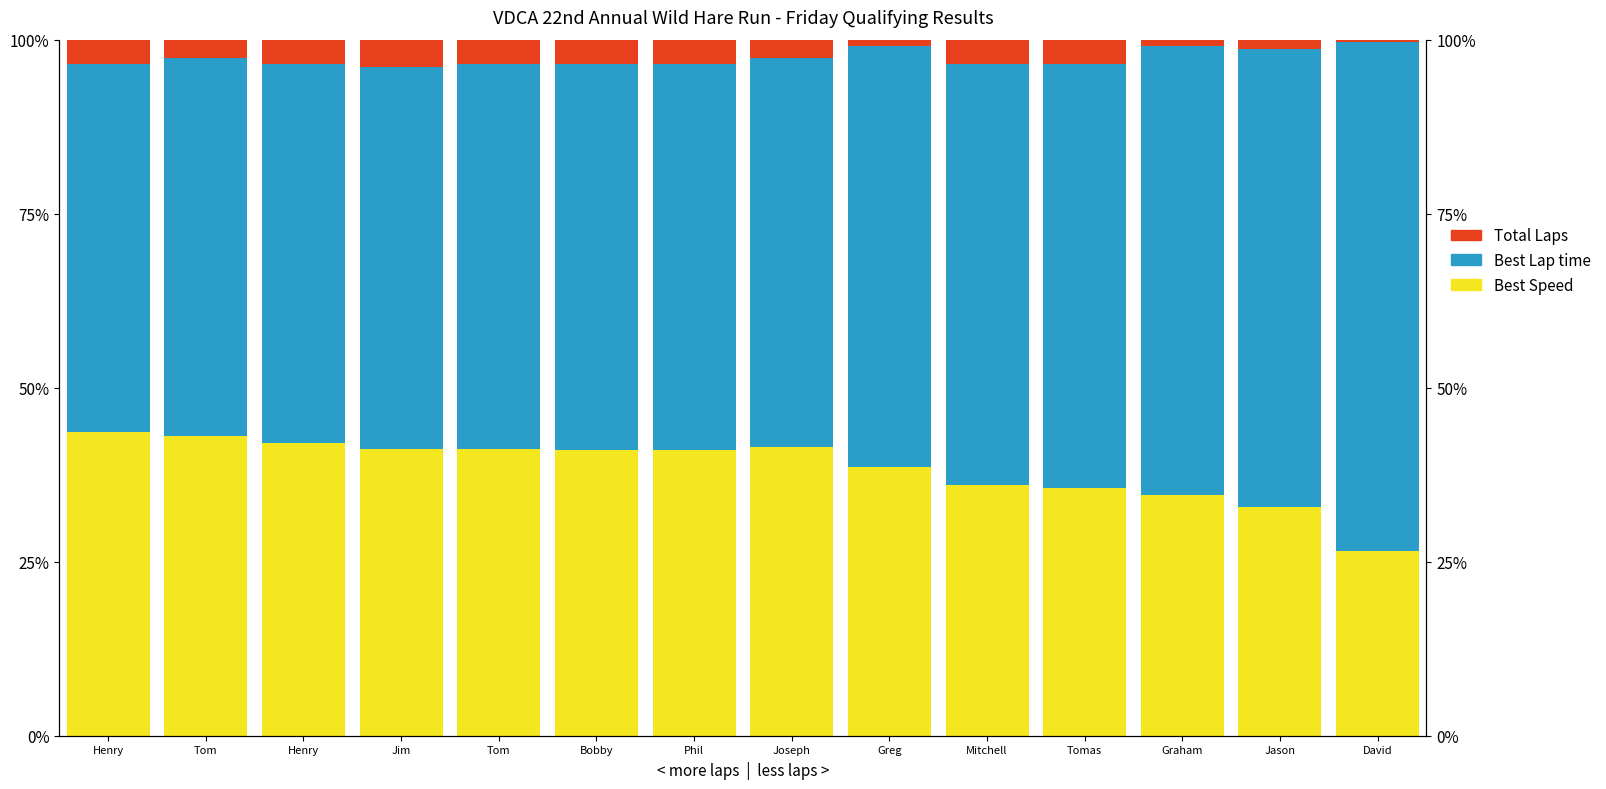

Reading left to right, extract all data points from this chart.

Best Speed: 43.7	43.1	42.1	41.1	41.2	41.1	41.1	41.5	38.6	36.0	35.5	34.6	32.9	26.5
Best Lap time: 52.8	54.2	54.4	54.9	55.3	55.4	55.4	55.9	60.5	60.6	61.0	64.6	65.8	73.1
Total Laps: 3.5	2.7	3.5	3.9	3.5	3.5	3.5	2.7	0.9	3.4	3.4	0.9	1.3	0.4